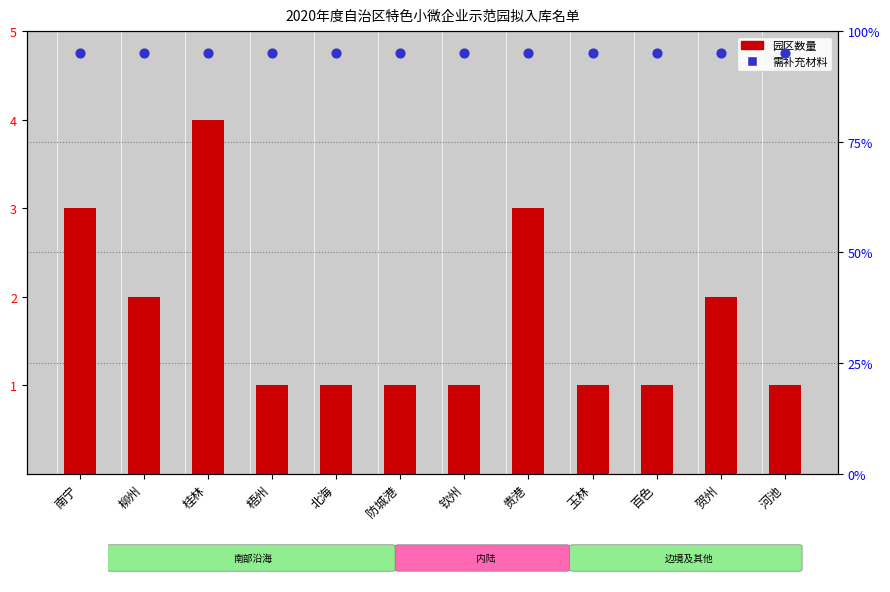

Which series reaches the maximum Y coordinate?

需补充材料